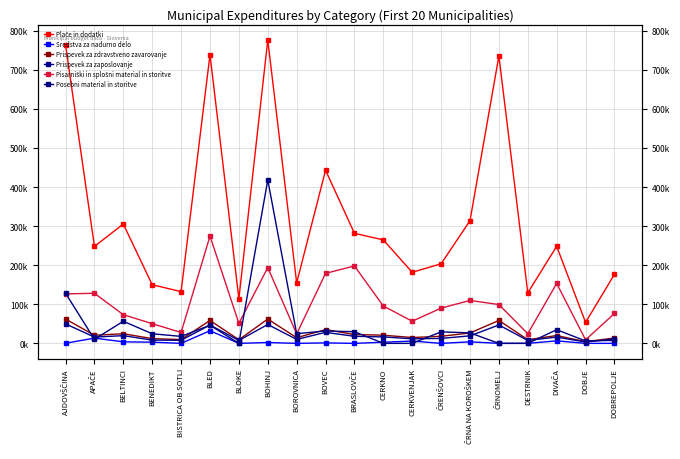

True or false: Plače in dodatki and Prispevek za zdravstveno zavarovanje cross at least once.

False